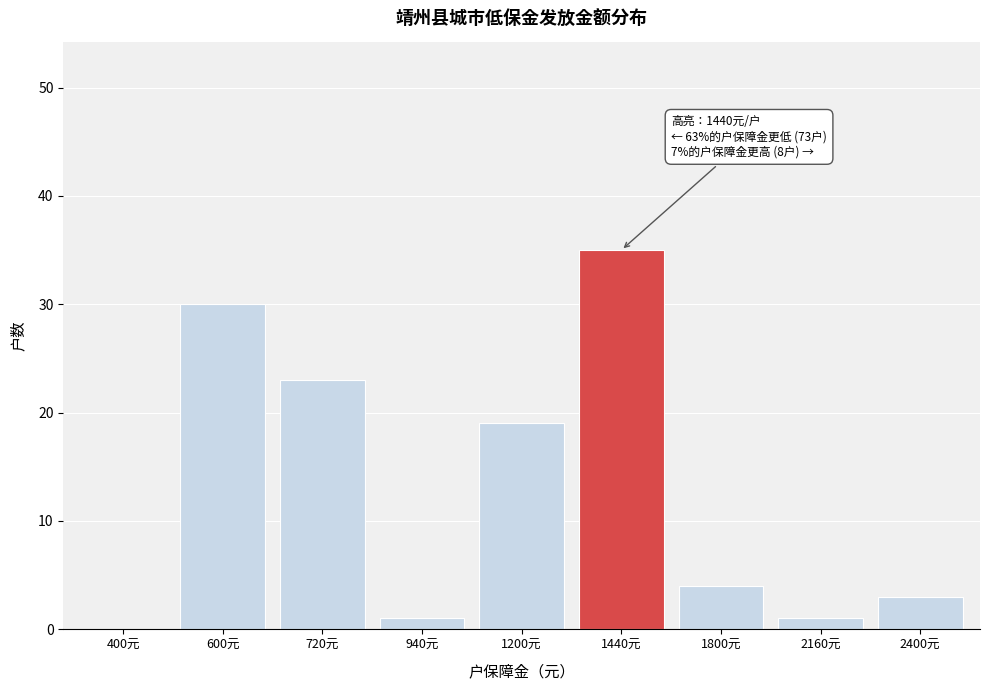

Reading left to right, list all the values displayed in this chart.

400元=0	600元=30	720元=23	940元=1	1200元=19	1440元=35	1800元=4	2160元=1	2400元=3